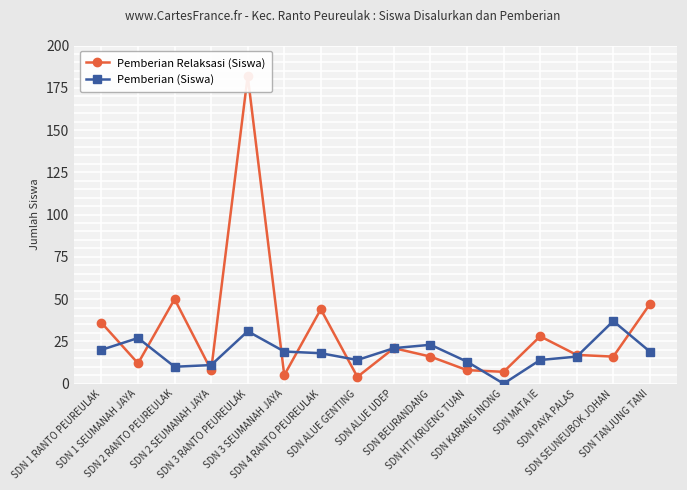

What are all the series names shown in the legend?

Pemberian Relaksasi (Siswa), Pemberian (Siswa)